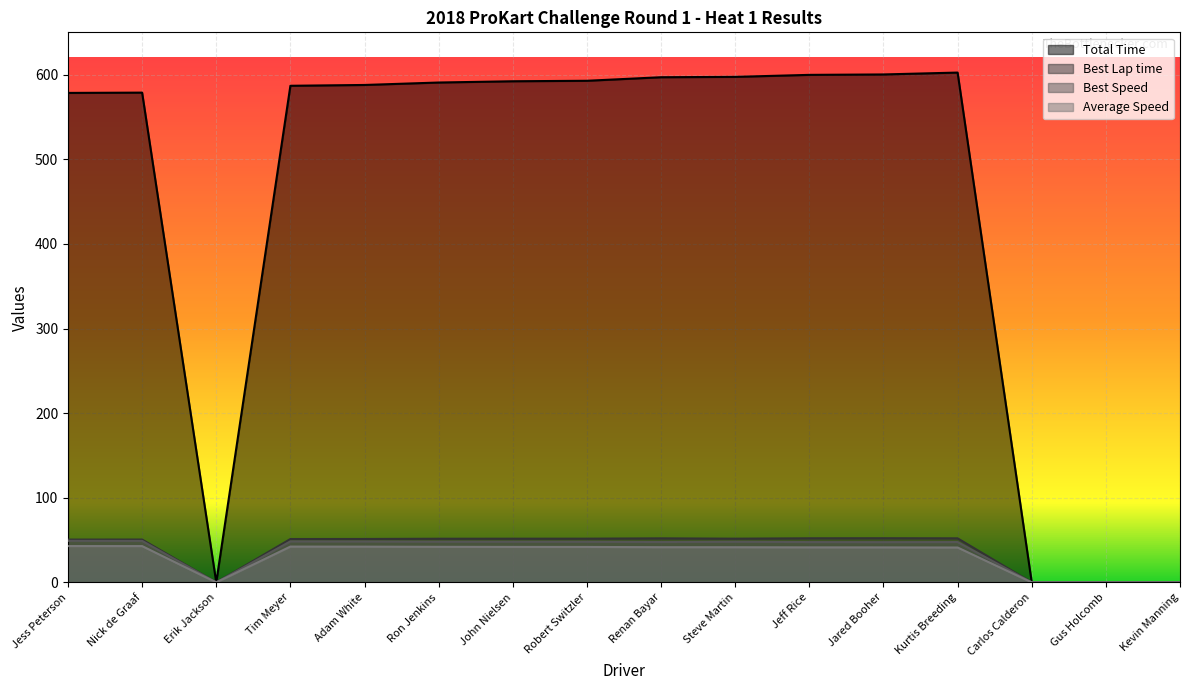

Where is Total Time nearest to the value 301?

Jess Peterson